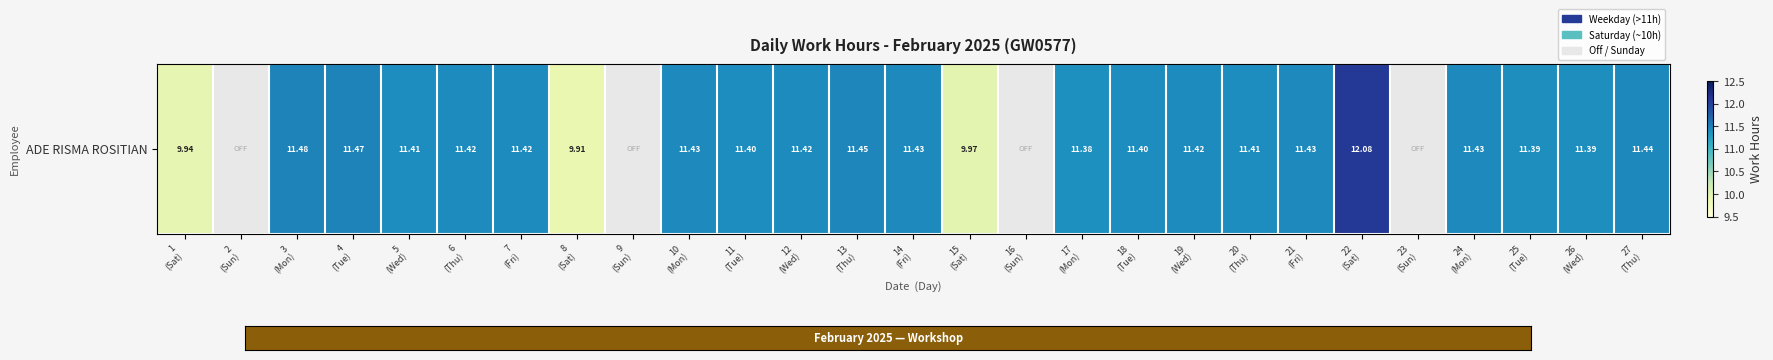

What is the difference between the values at 17
(Mon) and 15
(Sat)?

1.4